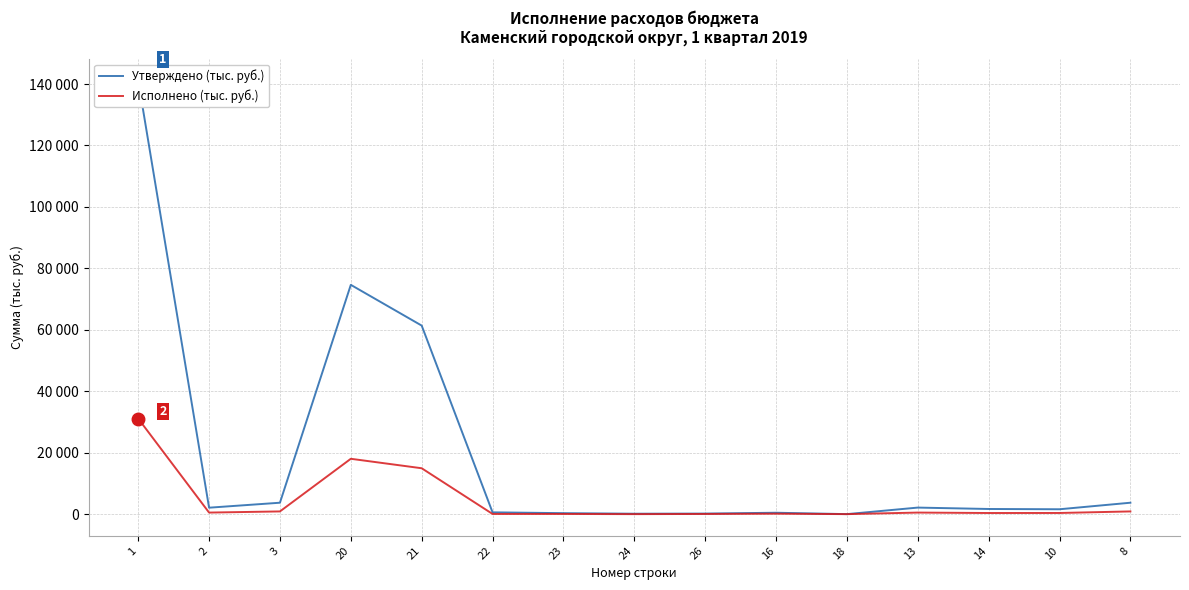

True or false: Исполнено (тыс. руб.) and Утверждено (тыс. руб.) intersect in this chart.

False